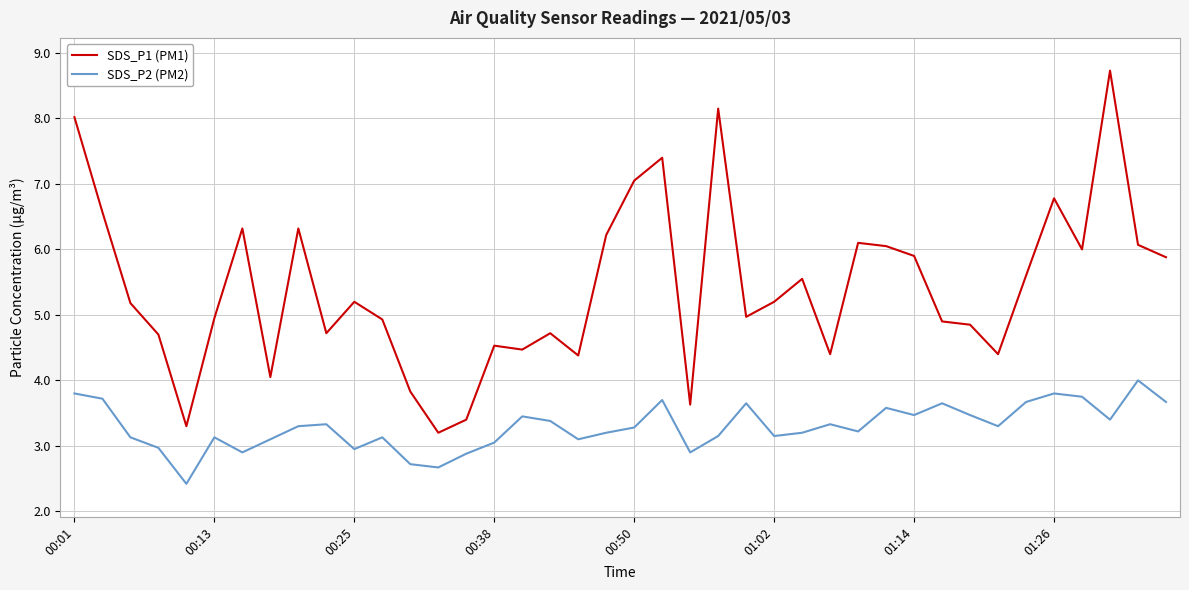

What is the sum of all SDS_P2 (PM2) values?

131.7